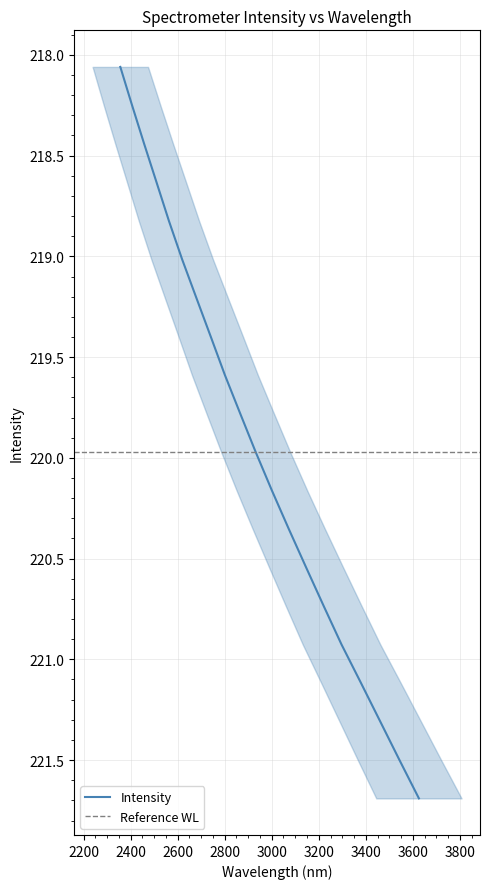

True or false: the data has more than 2 interior local peaks.

False